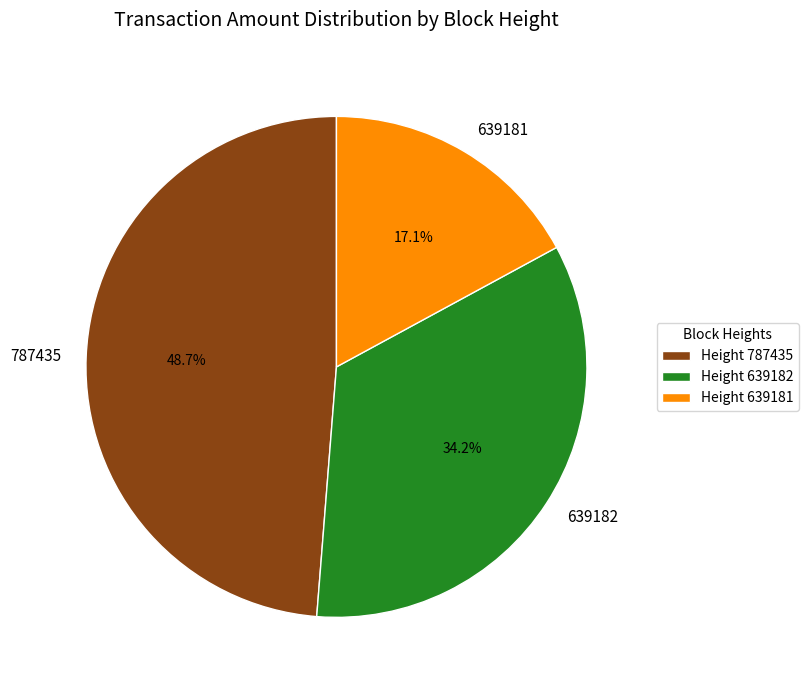

Does 639182 account for over 50% of the chart?

No